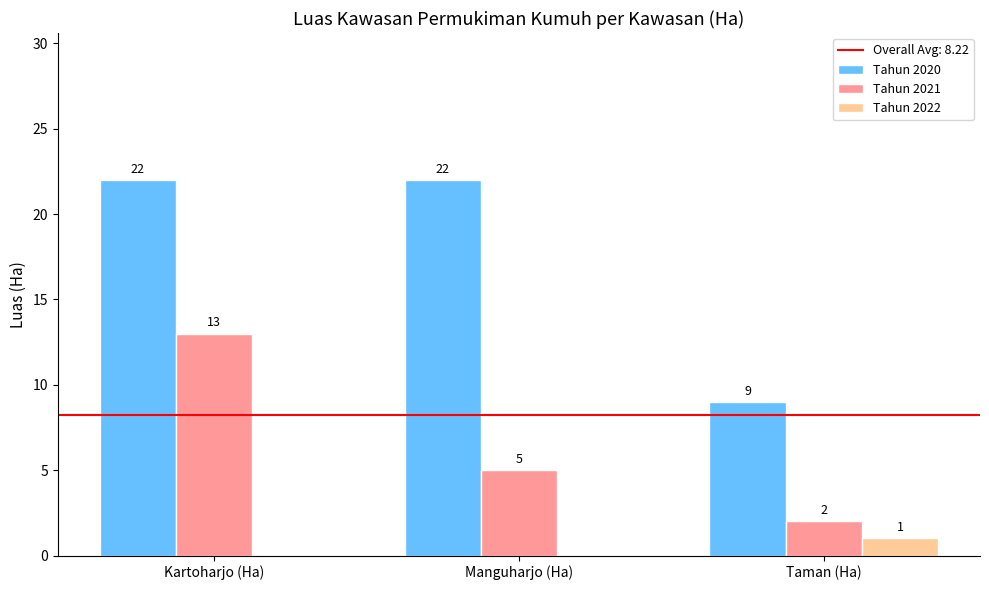

Are the bars grouped side by side (vs. stacked)?

Yes